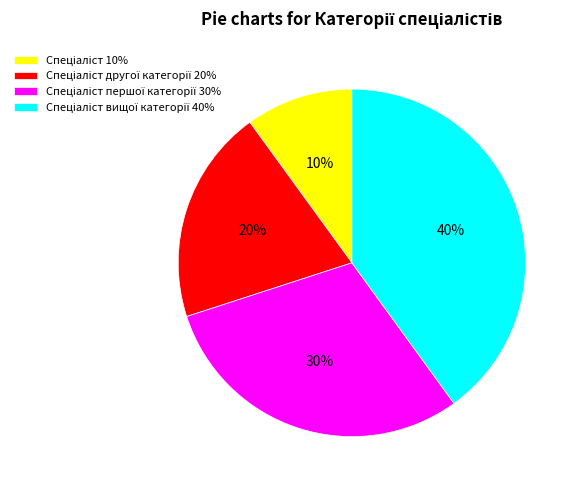

To the nearest percent, what is the difference between the largest and smallest slice percentages?

30%